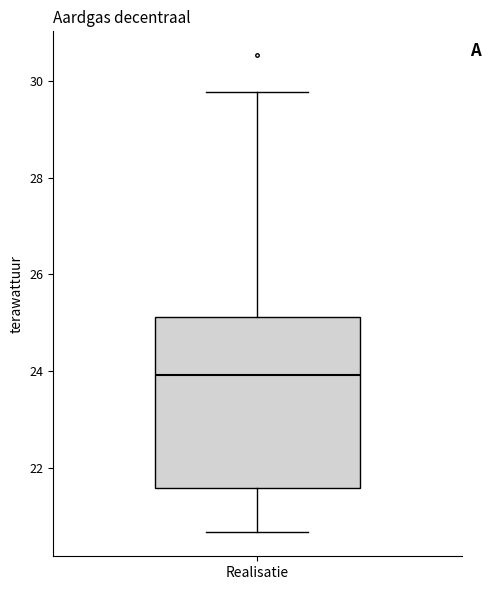

Where does the median line of the box for Realisatie sit on the y-axis? The values are not printed on the chart, so give them approximately, as read against the axis.

24.0